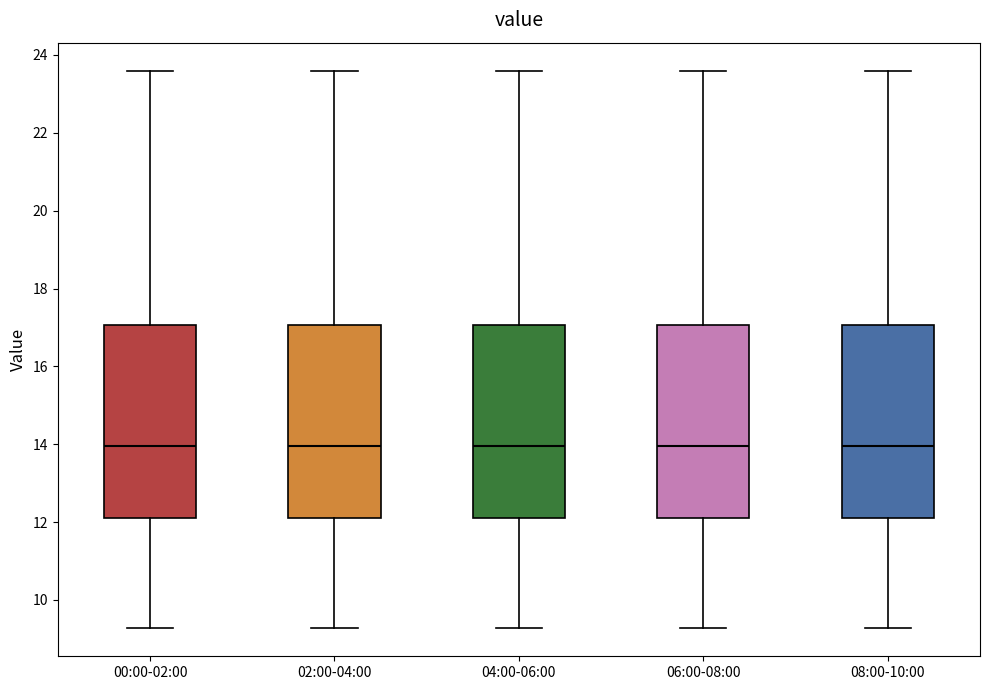

Reading left to right, read every box against the y-axis: the position of its median line, the range the box covers, and the ends of its whiskers. The values are not printed on the chart, so give them approximately, as read against the axis.

00:00-02:00: median 14.0, box 12.2 to 17.0, whiskers 9.2 to 23.6
02:00-04:00: median 14.0, box 12.2 to 17.0, whiskers 9.2 to 23.6
04:00-06:00: median 14.0, box 12.2 to 17.0, whiskers 9.2 to 23.6
06:00-08:00: median 14.0, box 12.2 to 17.0, whiskers 9.2 to 23.6
08:00-10:00: median 14.0, box 12.2 to 17.0, whiskers 9.2 to 23.6